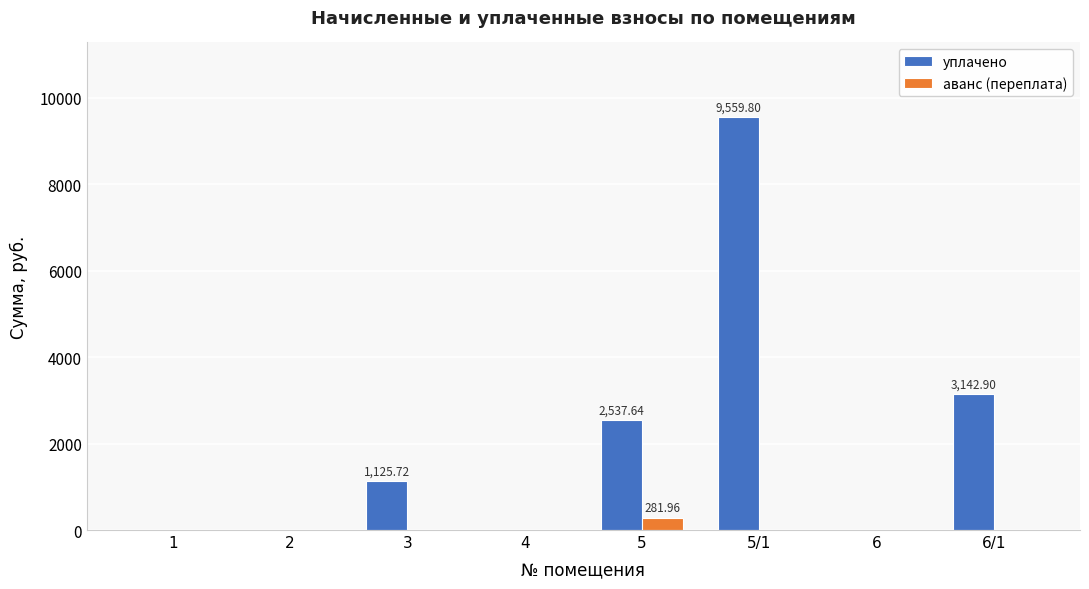

How many distinct data groups are displayed?

2